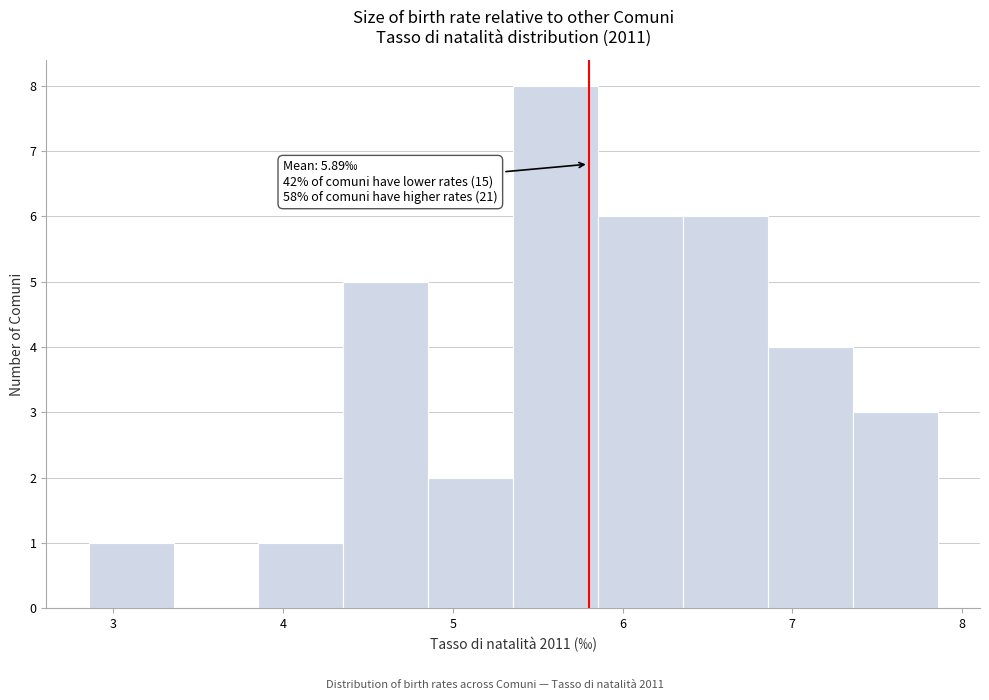

Over which range of the x-axis is the bar tallest?

5.4 to 5.9